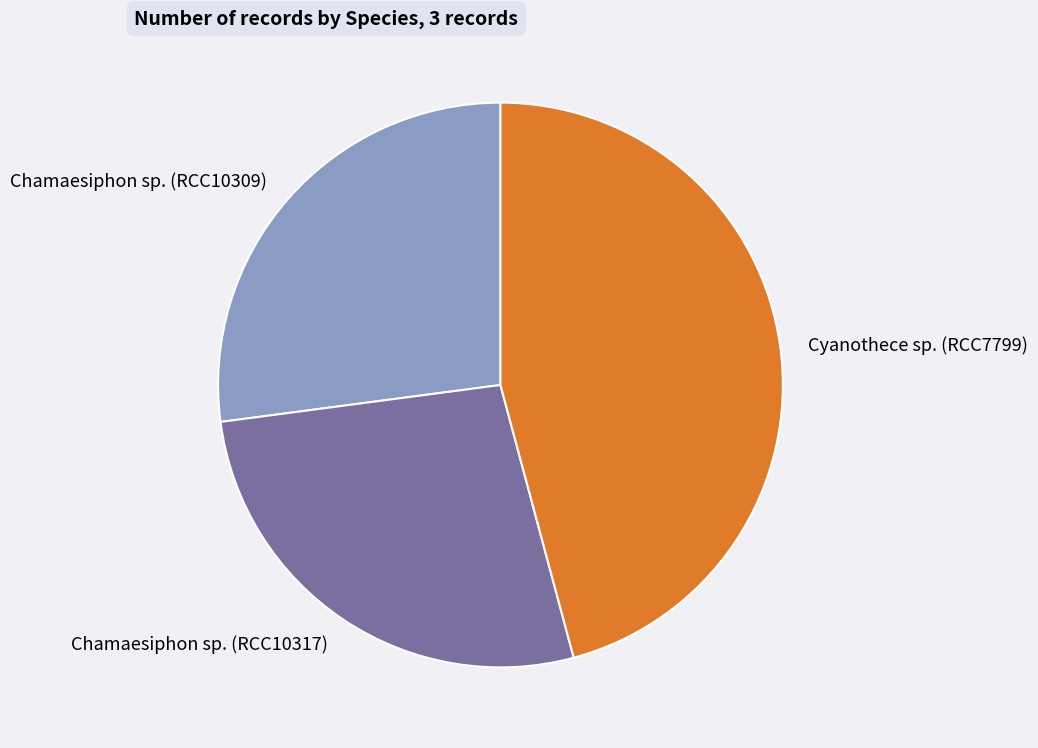

How many segments does this pie chart have?

3